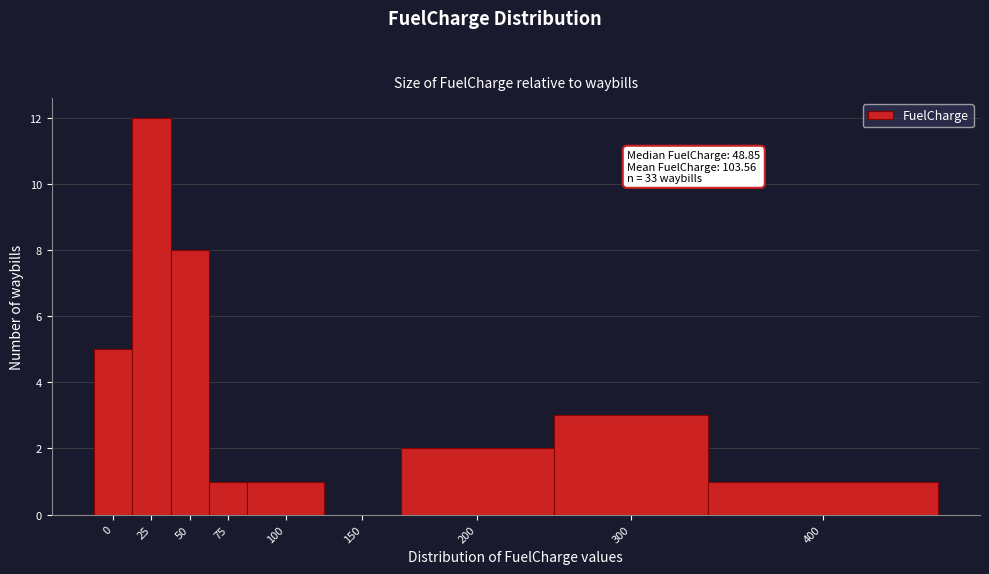

Reading left to right, what are all the values shown in this chart?

0=5	25=12	50=8	75=1	100=1	150=0	200=2	300=3	400=1